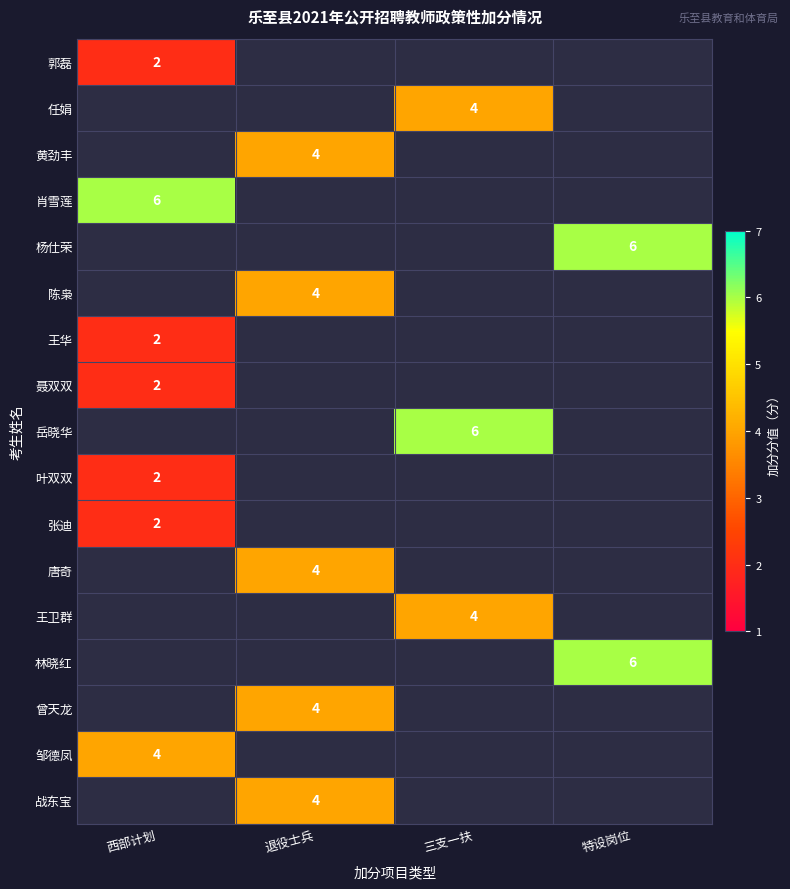

What is the greatest value displayed?

6.0